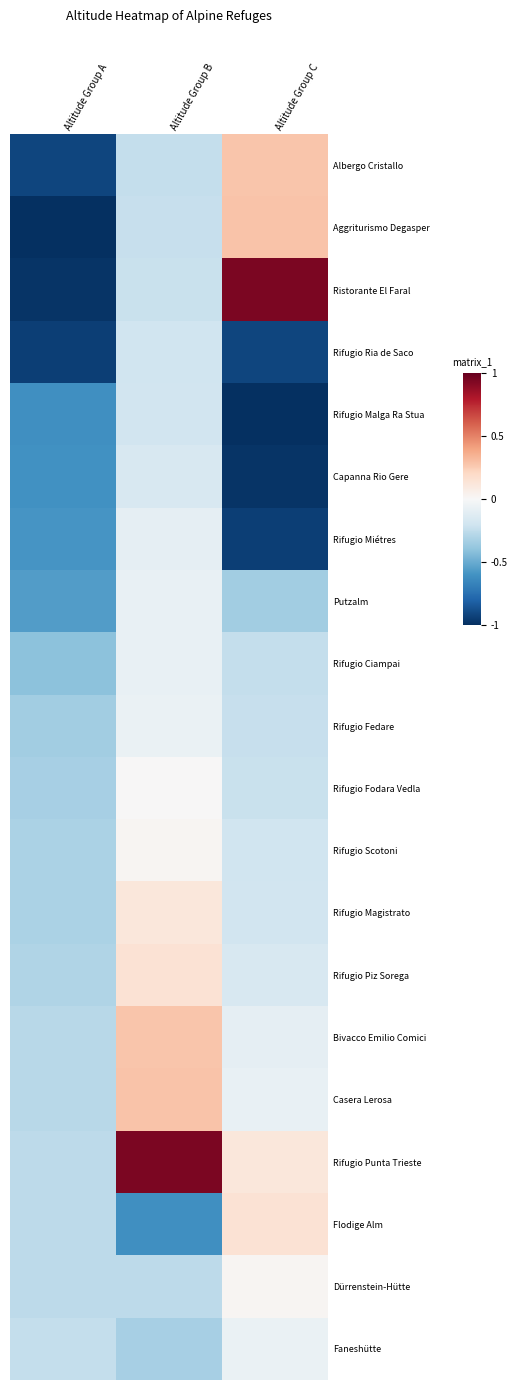

What is the maximum value shown in the chart?

0.9